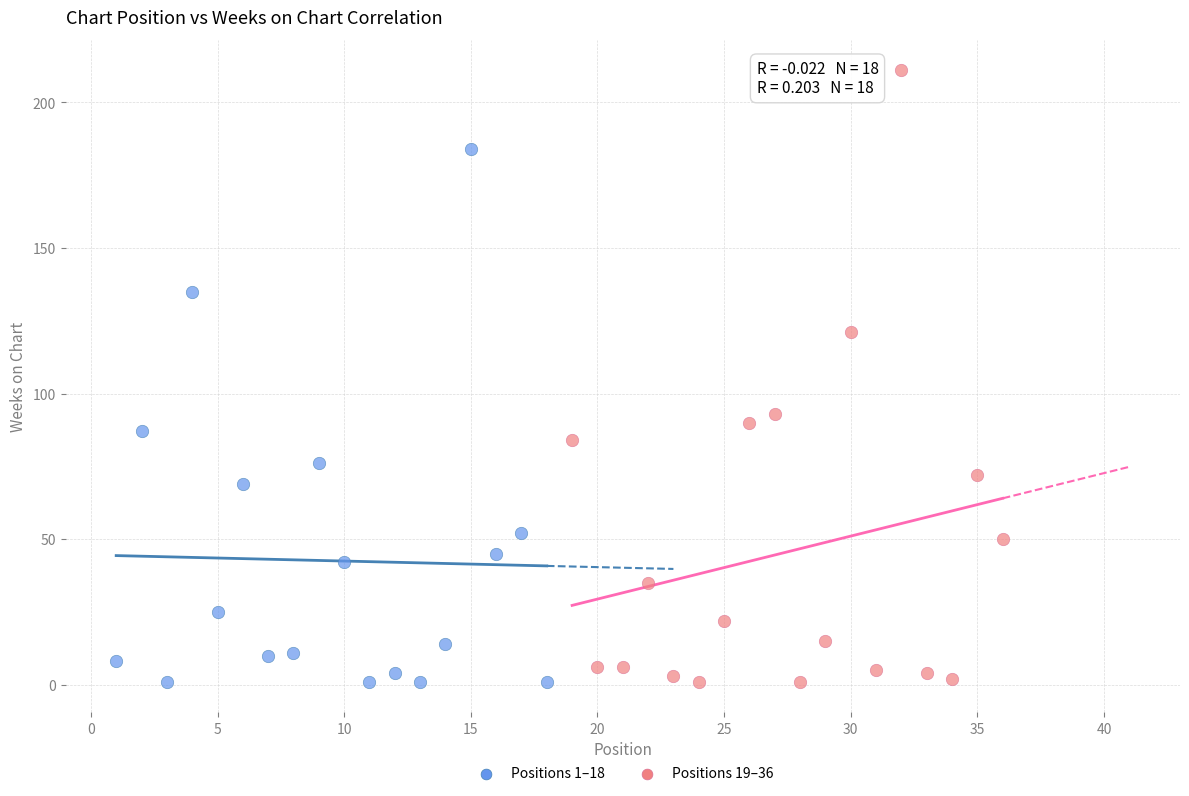

Which series has the largest Y range (max minus min)?

Positions 19–36